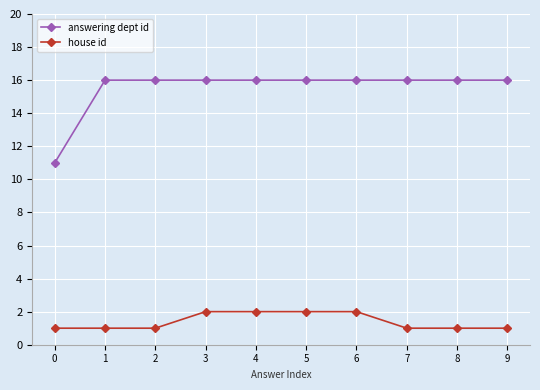

What value does the house id series have at 5?

2